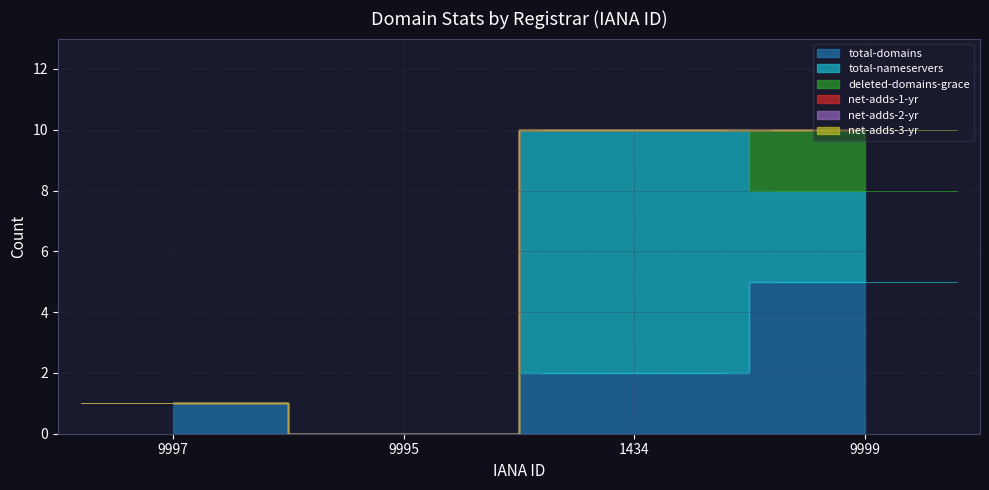

What is the difference between the maximum and minimum values in the deleted-domains-grace series?

2